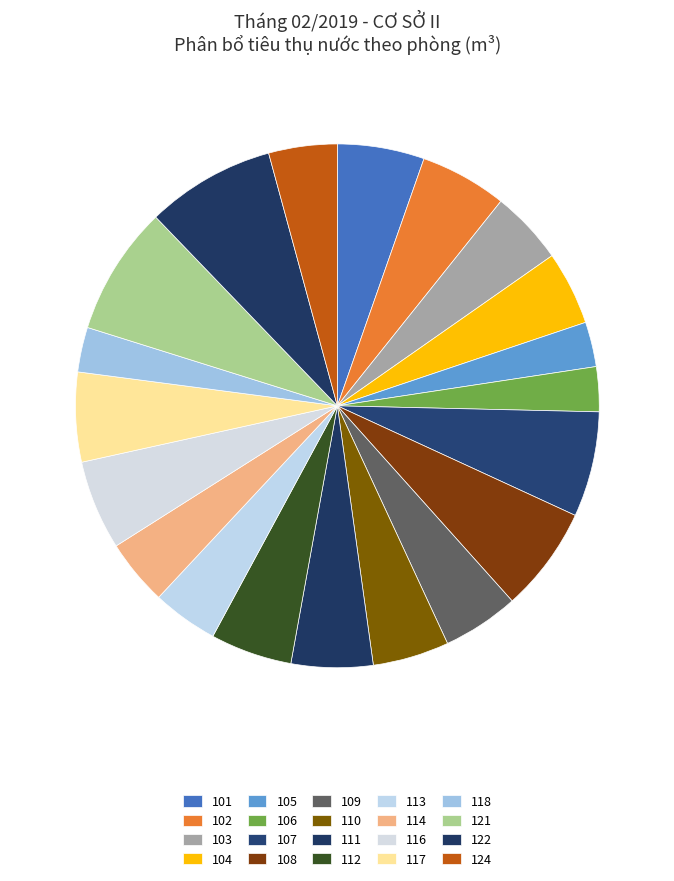

Is there any slice that represents more than half of the pie?

No